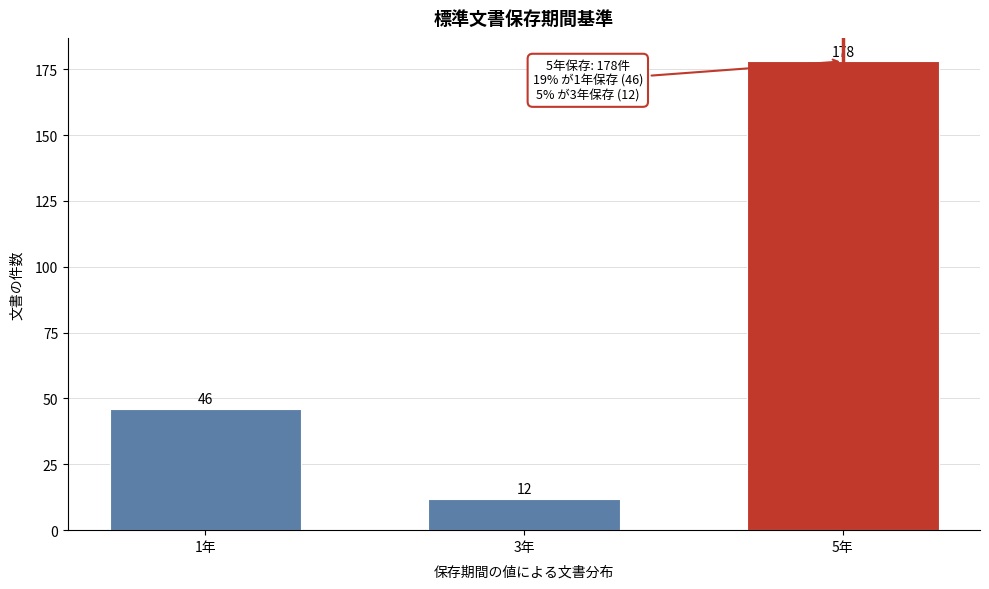

Reading left to right, transcribe all the data shown in this chart.

1年=46	3年=12	5年=178